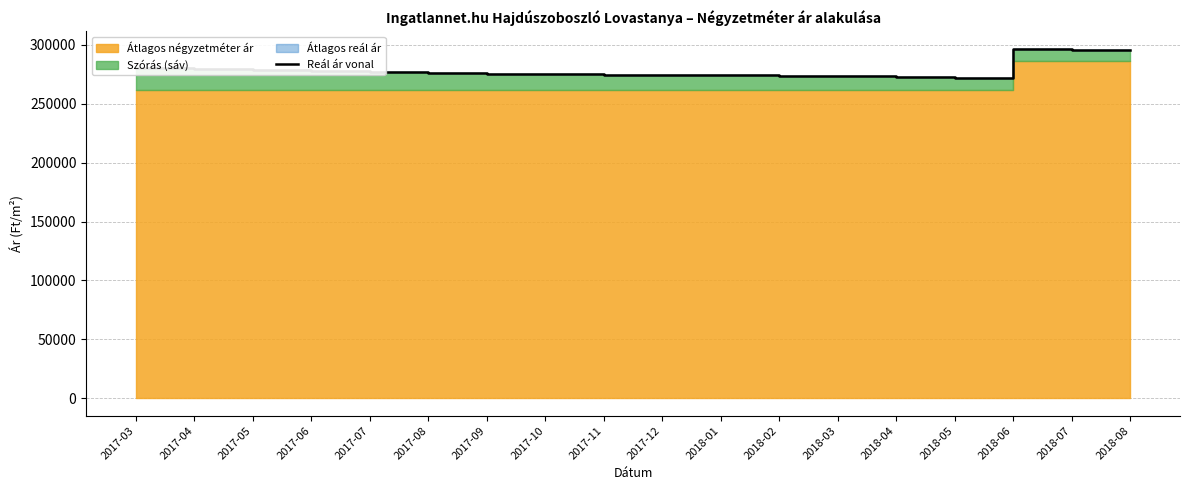

Read the value at 2018-07, to the nearest 100.

295700